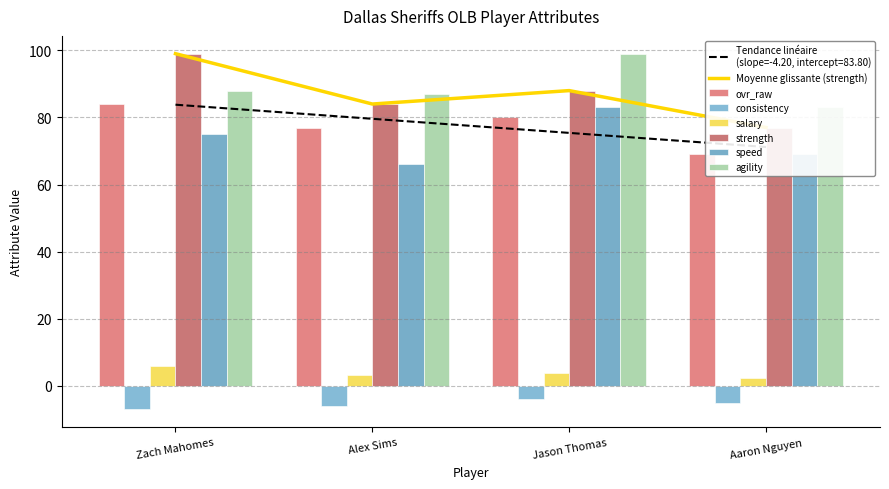

What is the label of the 1st bar from the left?

Zach Mahomes